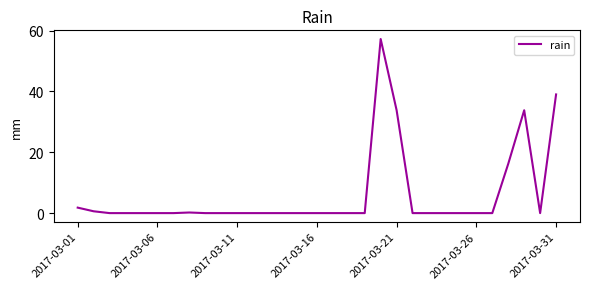

What is the difference between the maximum and minimum values?

57.2